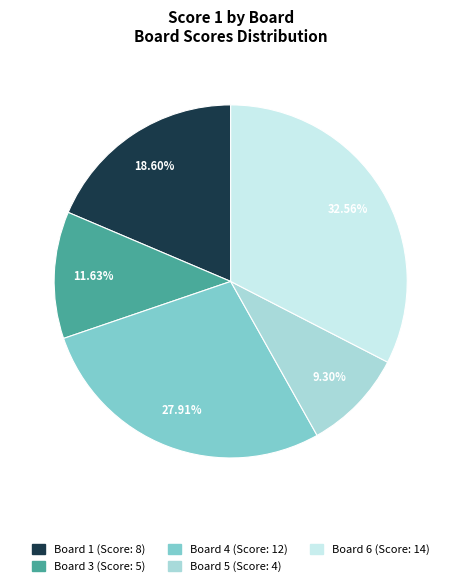

How many segments does this pie chart have?

5